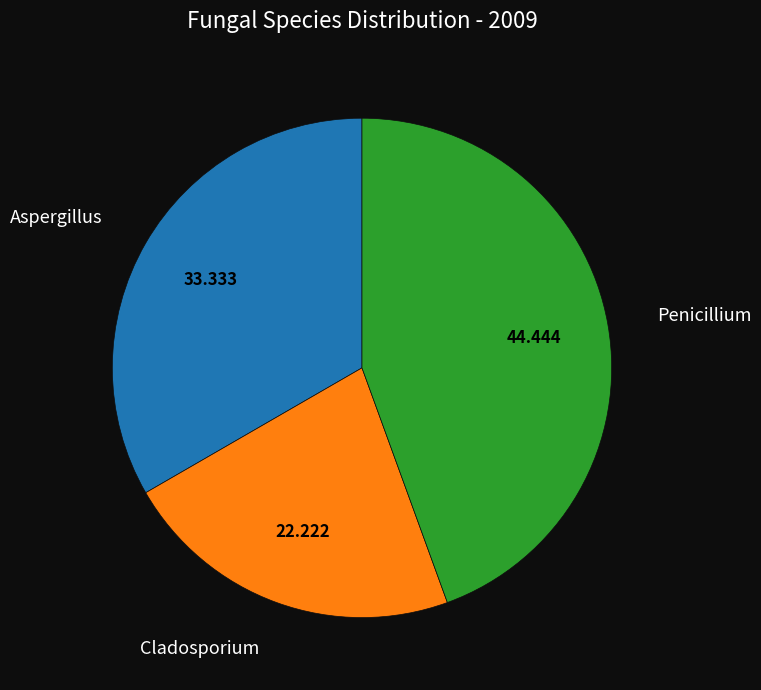

Does any single category account for the majority?

No